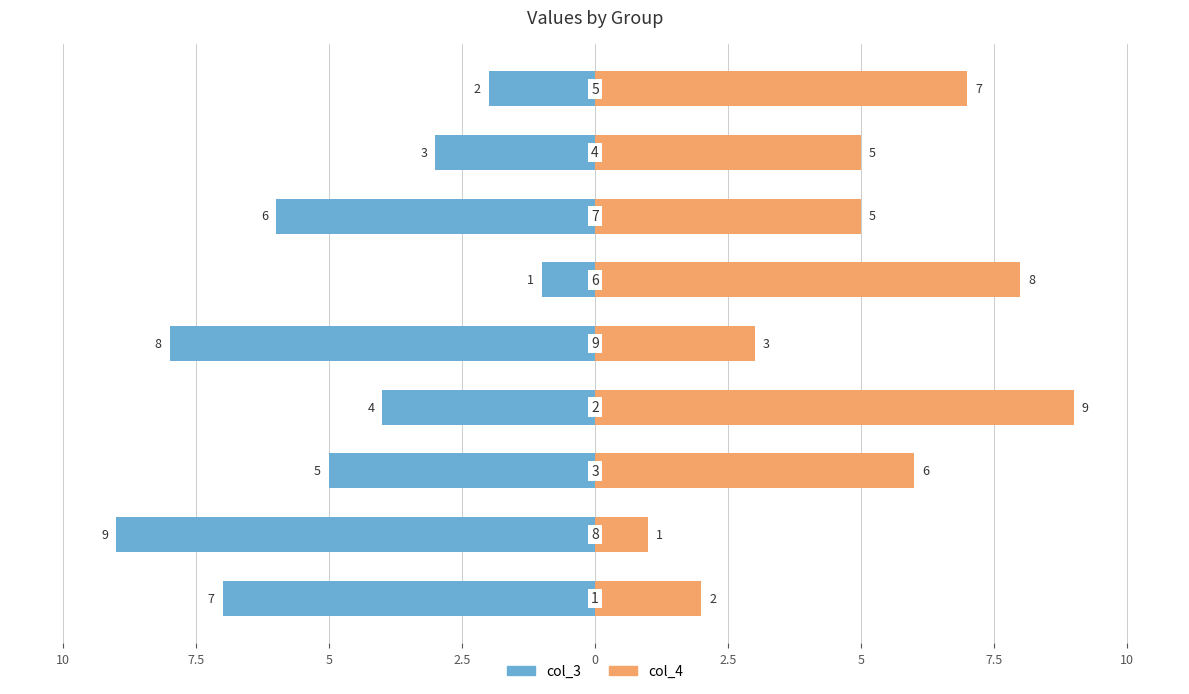

List the series in order of their overall mean, lowest first.

col_3, col_4